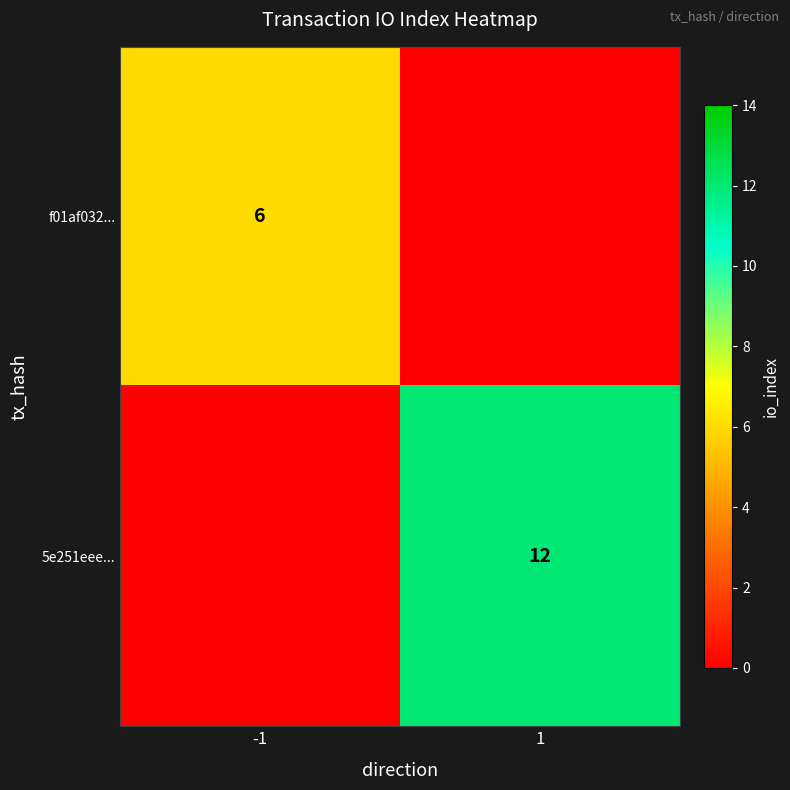

At which category is the sum across all series the highest?

1